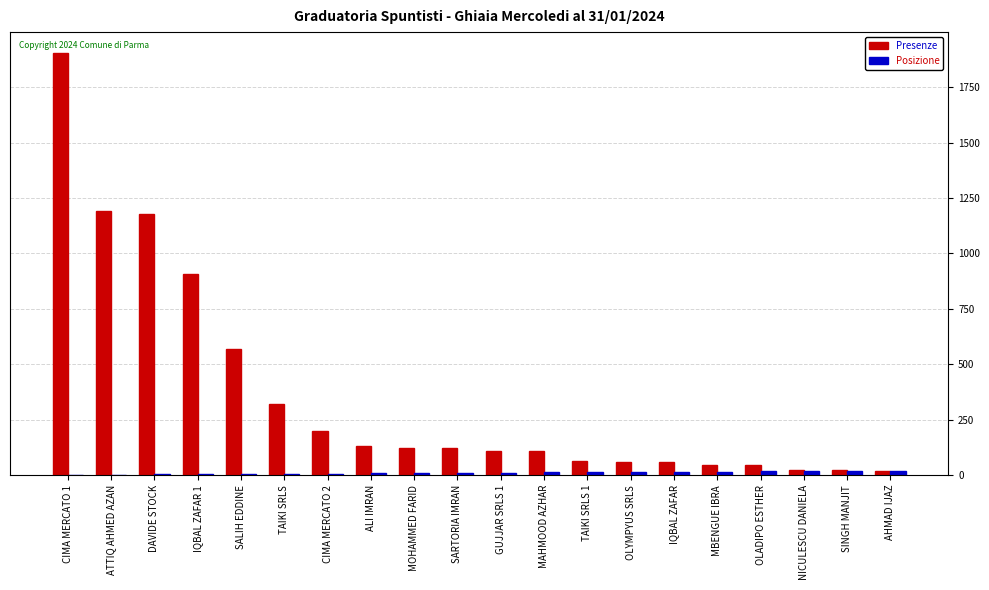

What are all the series names shown in the legend?

Presenze, Posizione